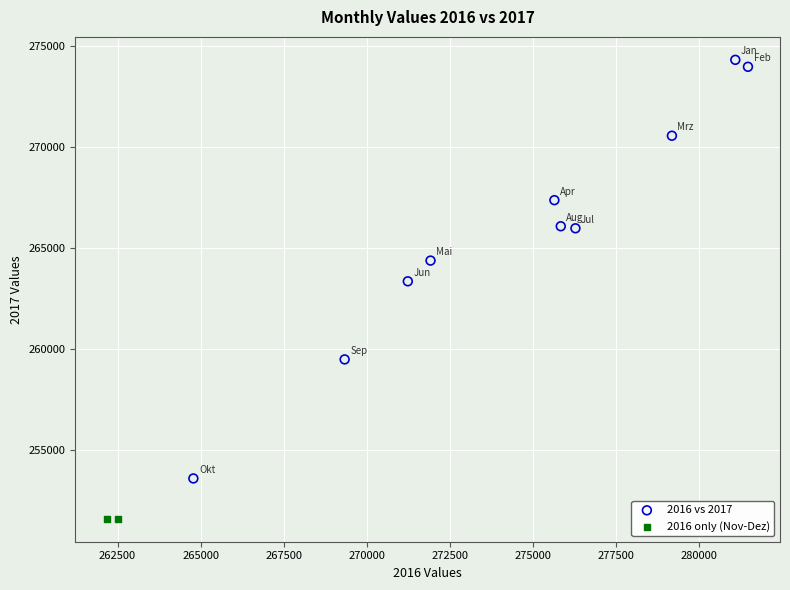

What are all the series names shown in the legend?

2016 vs 2017, 2016 only (Nov-Dez)